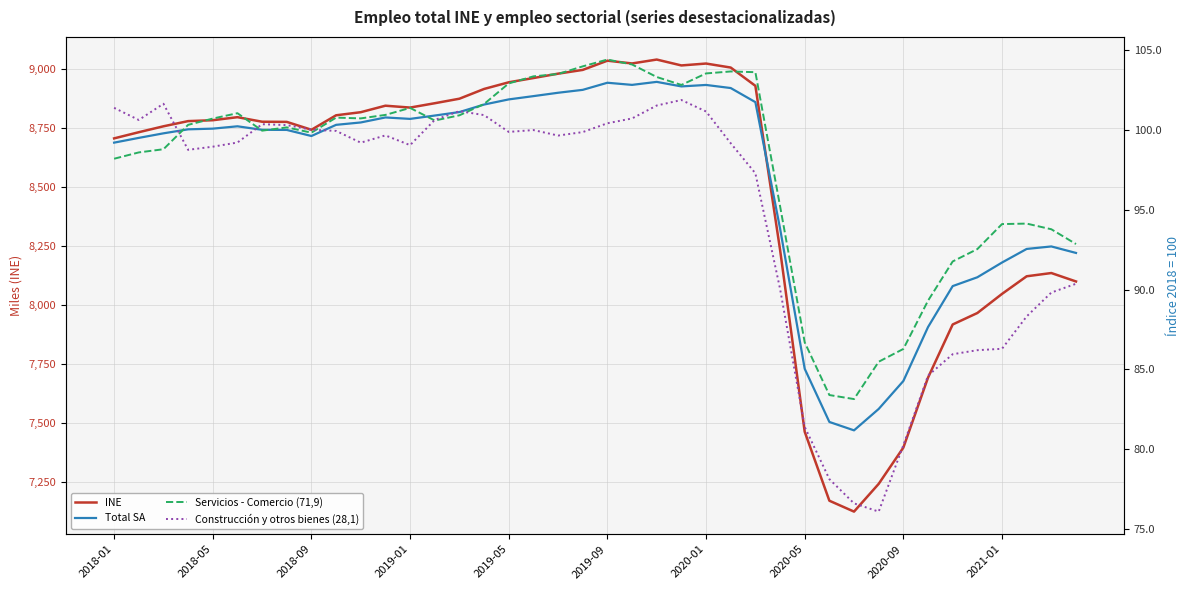

What is the average value of the Total SA series?

97.0